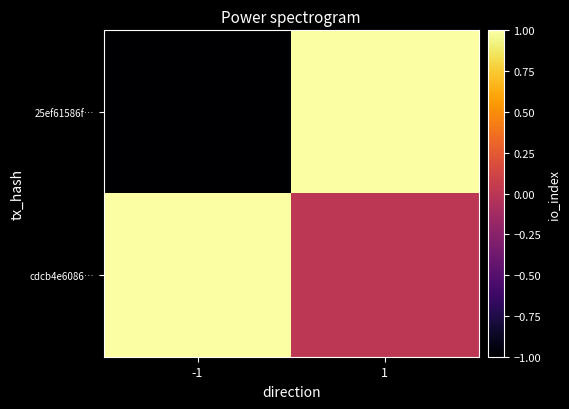

Reading left to right, what are all the values shown in this chart?

25ef61586f…: -1=-1	1=1
cdcb4e6086…: -1=1	1=0